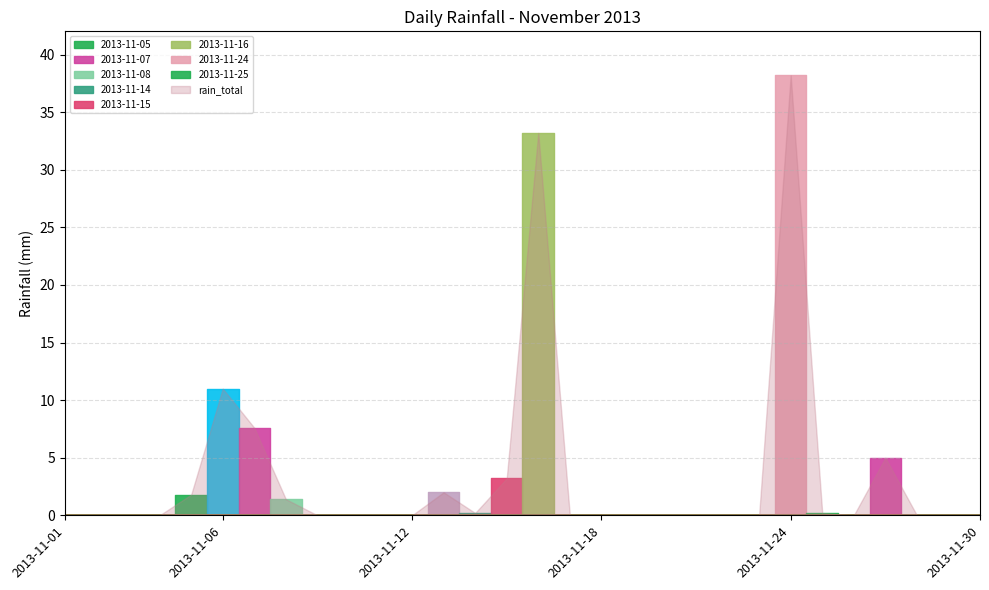

List the labels in order of value, largest first.

2013-11-24, 2013-11-16, 2013-11-06, 2013-11-07, 2013-11-27, 2013-11-15, 2013-11-13, 2013-11-05, 2013-11-08, 2013-11-14, 2013-11-25, 2013-11-01, 2013-11-02, 2013-11-03, 2013-11-04, 2013-11-09, 2013-11-10, 2013-11-11, 2013-11-12, 2013-11-17, 2013-11-18, 2013-11-19, 2013-11-20, 2013-11-21, 2013-11-22, 2013-11-23, 2013-11-26, 2013-11-28, 2013-11-29, 2013-11-30